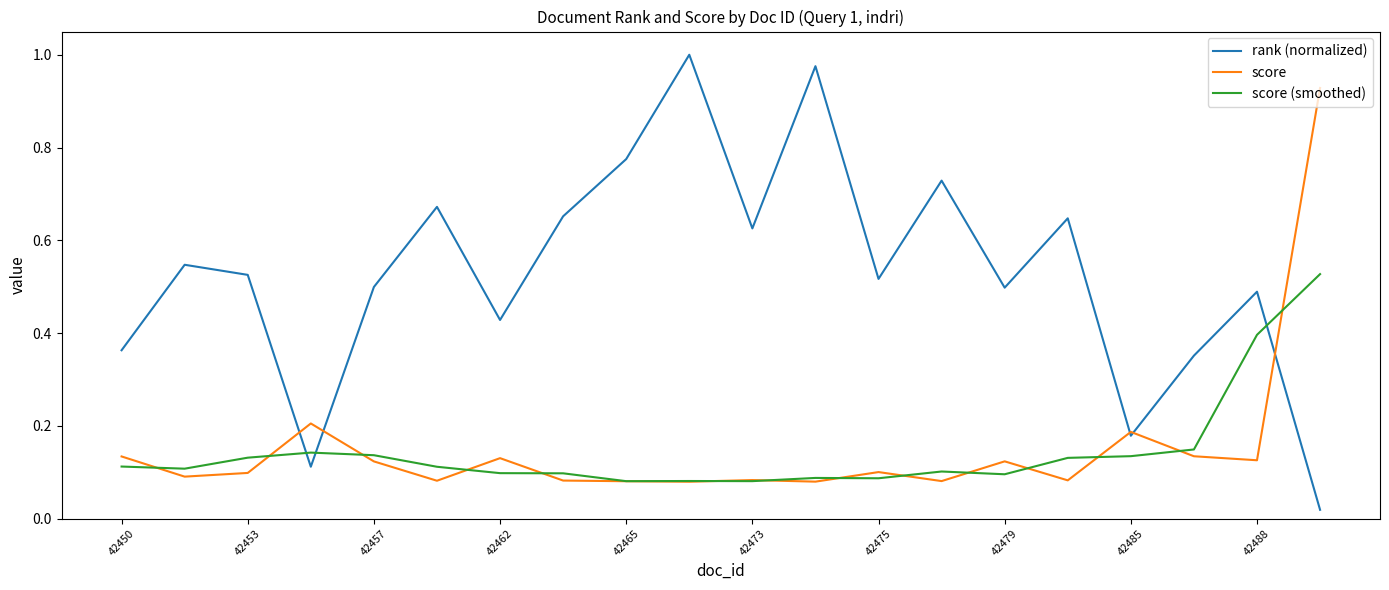

Which series has the largest range (max minus min)?

rank (normalized)